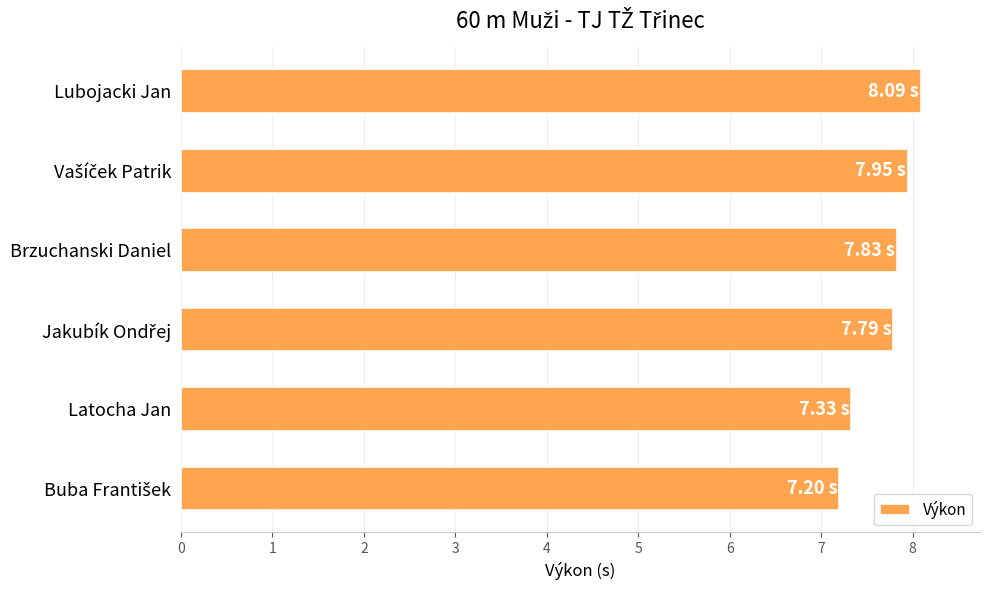

What is the sum of the values at Lubojacki Jan and Latocha Jan?

15.4